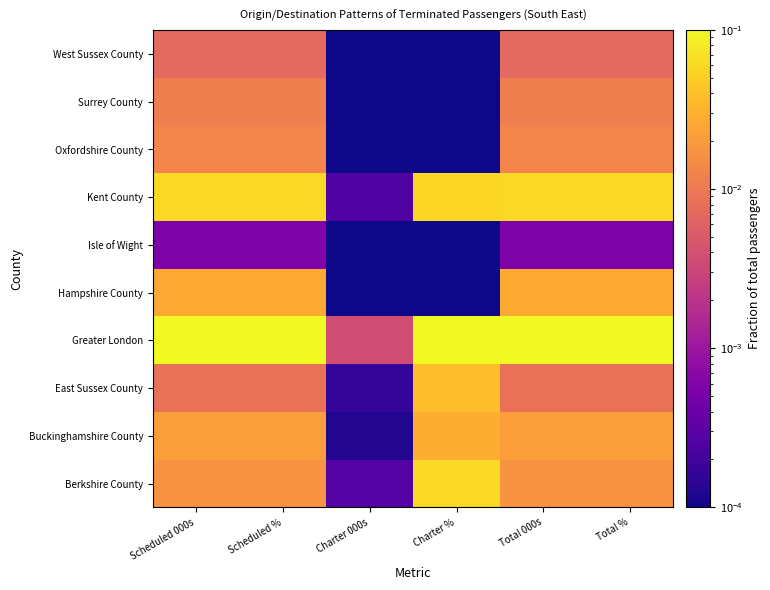

What is the difference between the highest and lowest values at Scheduled 000s?

0.8